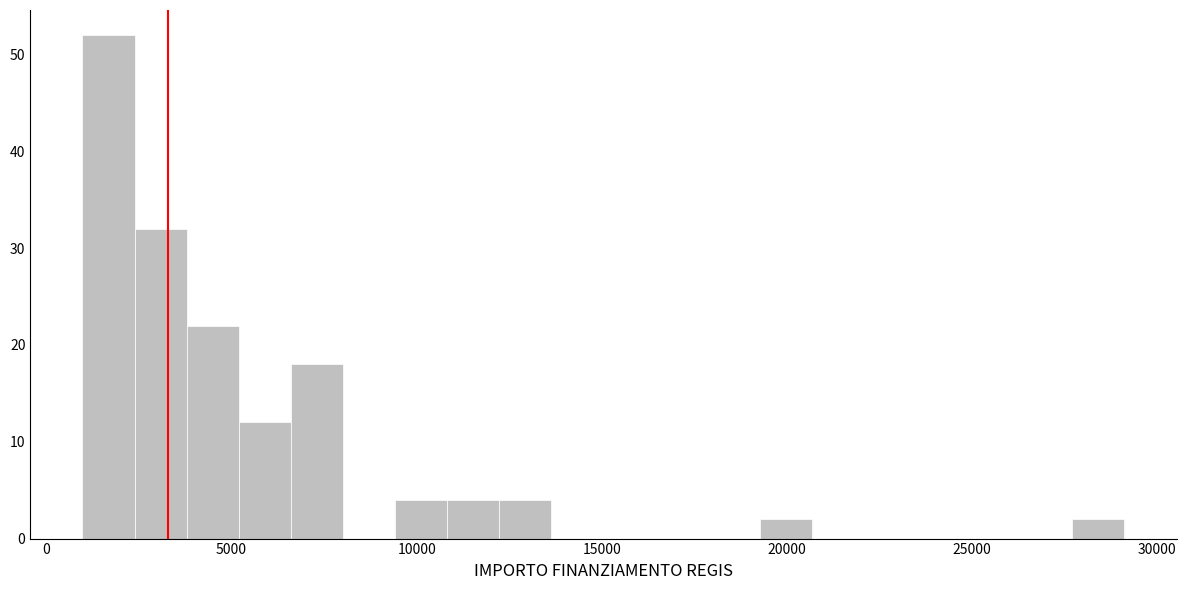

Read against the x-axis, roughly where is the centre of the tallest bar?

1500